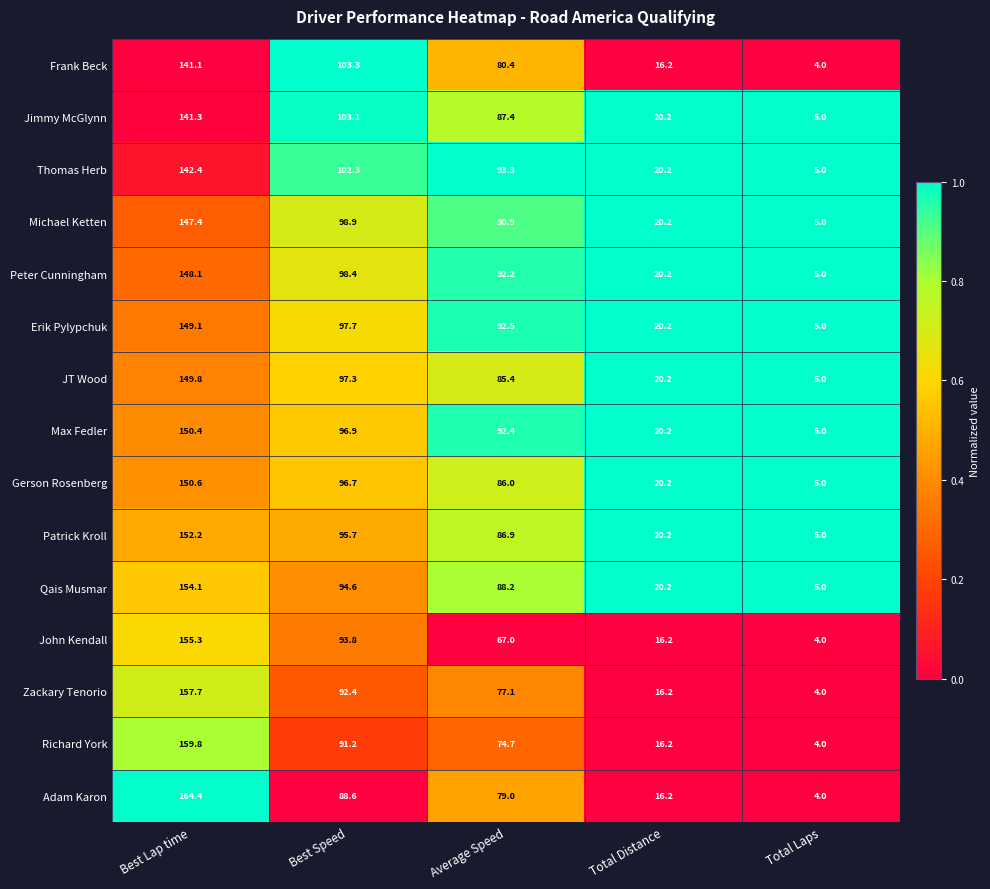

Where does the Gerson Rosenberg series first go above 86?

Best Lap time